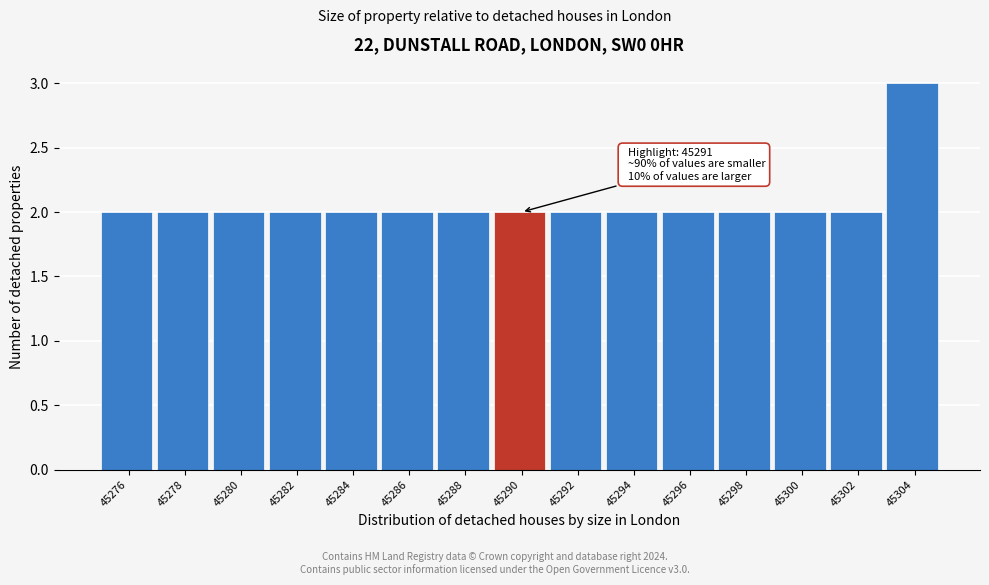

Reading left to right, transcribe all the data shown in this chart.

45276=2	45278=2	45280=2	45282=2	45284=2	45286=2	45288=2	45290=2	45292=2	45294=2	45296=2	45298=2	45300=2	45302=2	45304=3